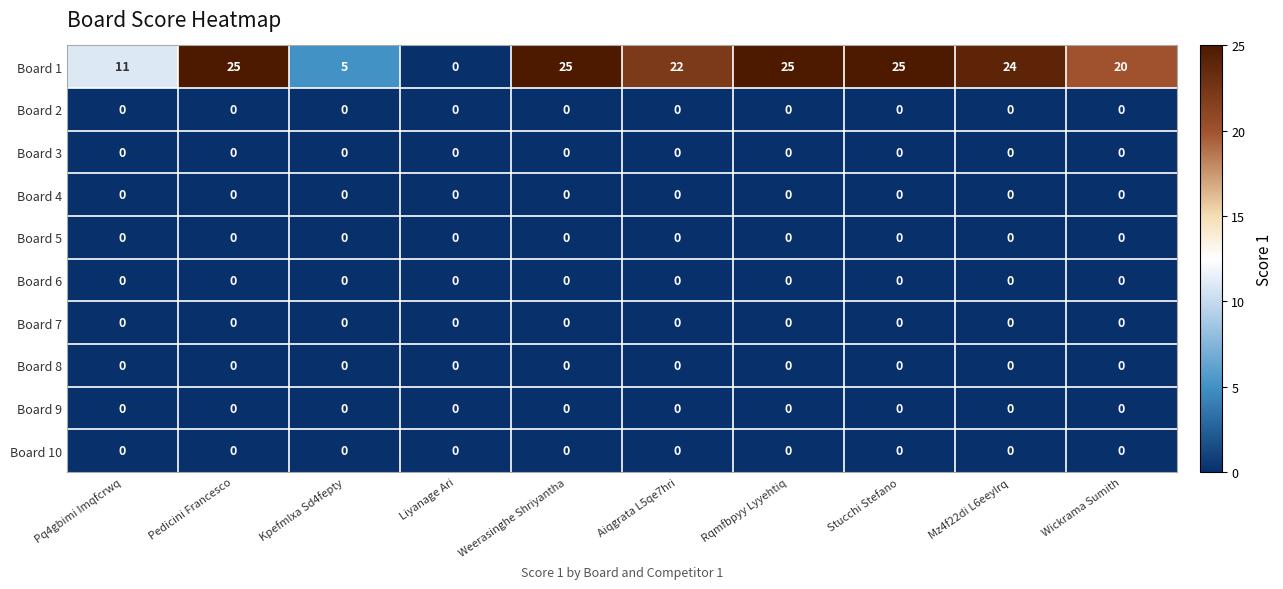

What is the difference between the Board 1 values at Kpefmlxa Sd4fepty and Wickrama Sumith?

15